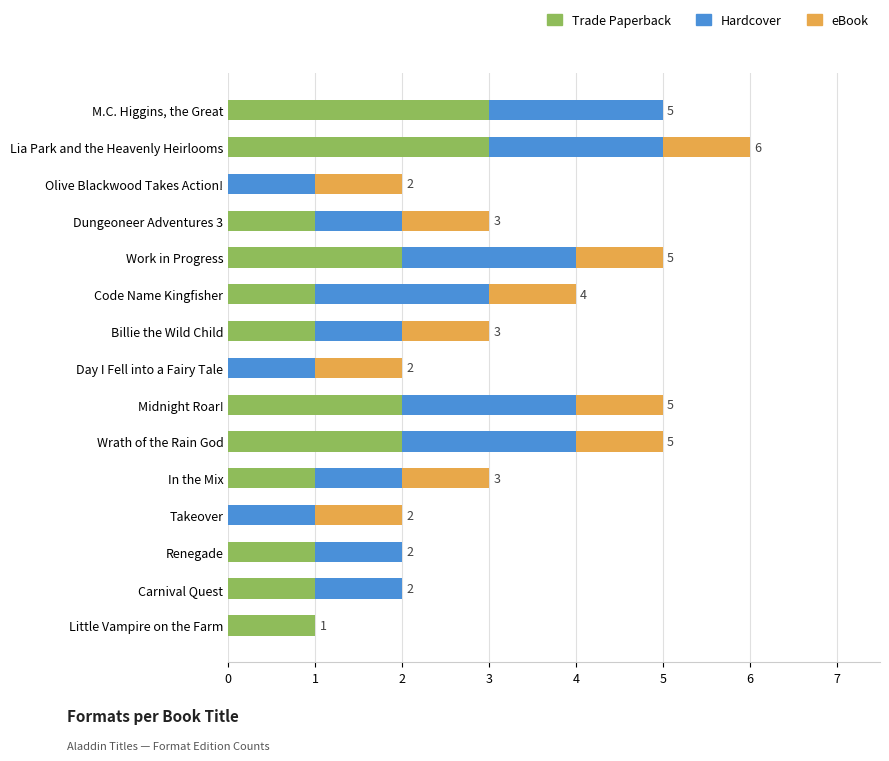

Is it true that Trade Paperback equals 2 at Code Name Kingfisher?

False